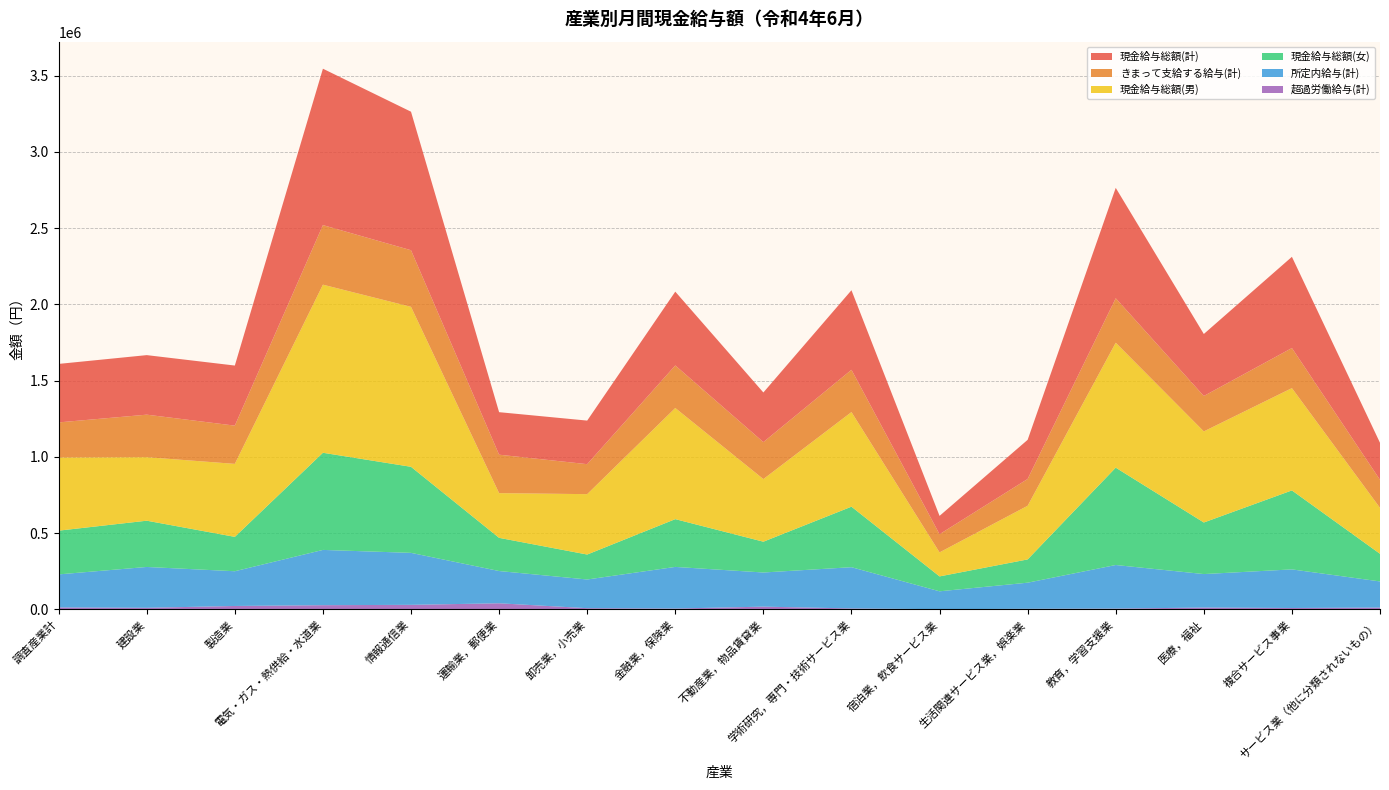

Reading left to right, transcribe all the data shown in this chart.

現金給与総額(計): 383470	390306	393919	1025250	907982	278761	285573	483749	325316	521574	120112	256597	723702	406500	598001	242702
きまって支給する給与(計): 229974	278727	250681	390457	371158	252053	196566	279012	242392	277175	119119	175635	291513	232123	262787	183869
現金給与総額(男): 479635	416325	478445	1101907	1048605	293048	395815	728523	410475	620110	157483	351679	818934	597111	670590	301073
現金給与総額(女): 286734	303269	225312	636825	564087	217489	163624	313167	201904	396703	97678	152529	638148	338030	517640	181120
所定内給与(計): 216669	267727	227694	362302	340806	211433	188044	272856	223786	270404	117072	171204	285666	219508	253072	171475
超過労働給与(計): 13305	11000	22987	28155	30352	40620	8522	6156	18606	6771	2047	4431	5847	12615	9715	12394